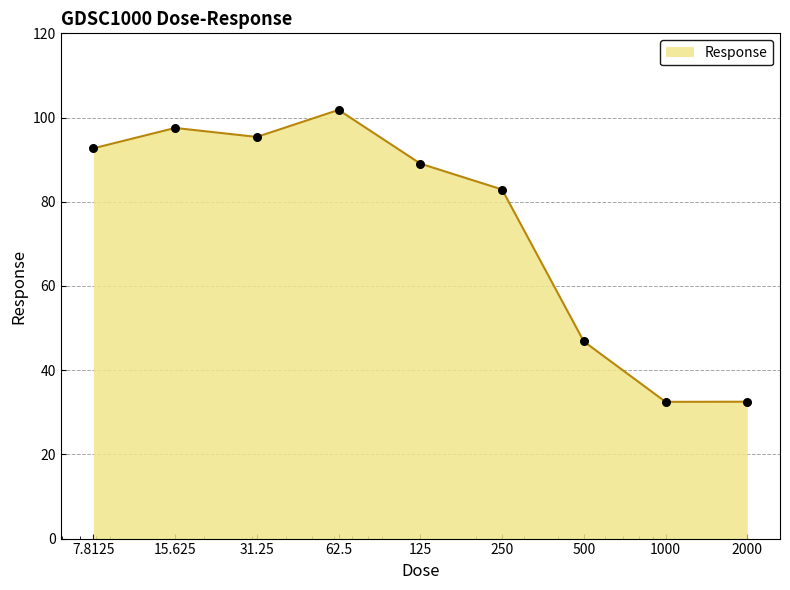

What is the maximum value shown in the chart?

101.8